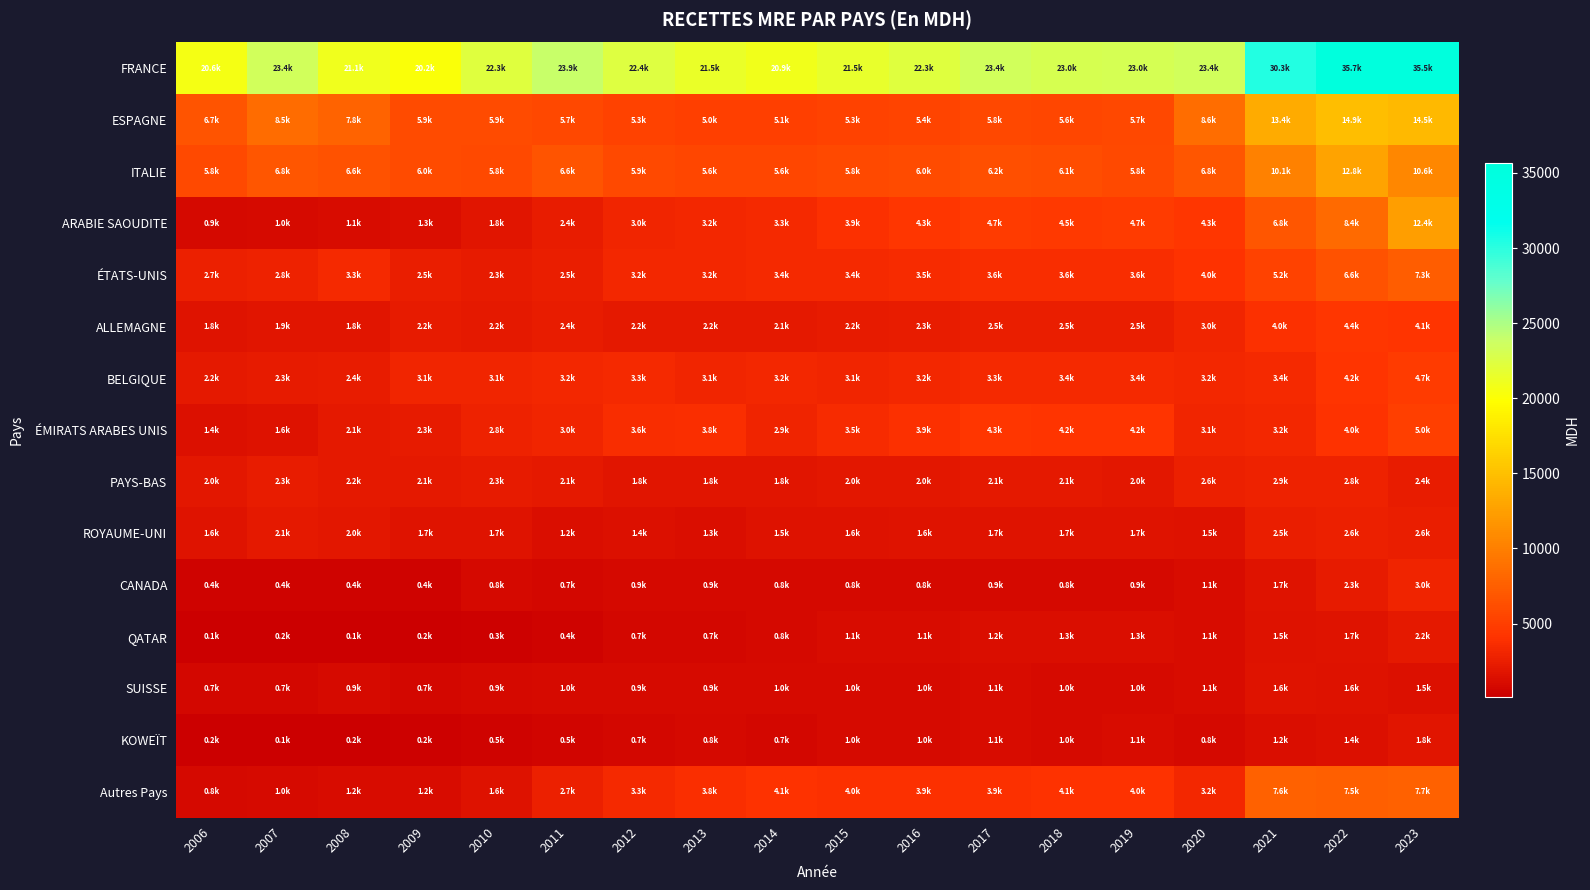

Reading left to right, list all the values displayed in this chart.

FRANCE: 2006=20636.4	2007=23353.3	2008=21057.8	2009=20227.5	2010=22313.9	2011=23875.8	2012=22398.3	2013=21451.5	2014=20909.6	2015=21498.2	2016=22252.8	2017=23419.6	2018=23016.3	2019=23038.7	2020=23426.4	2021=30263.0	2022=35675.0	2023=35500.0
ESPAGNE: 2006=6698.7	2007=8504.9	2008=7764.7	2009=5941.0	2010=5947.7	2011=5663.9	2012=5290.0	2013=5039.2	2014=5085.8	2015=5275.6	2016=5436.0	2017=5767.0	2018=5611.9	2019=5716.7	2020=8625.9	2021=13417.0	2022=14884.0	2023=14513.0
ITALIE: 2006=5843.7	2007=6808.5	2008=6554.6	2009=6013.6	2010=5801.1	2011=6647.4	2012=5909.3	2013=5640.0	2014=5632.9	2015=5810.3	2016=5997.8	2017=6240.6	2018=6102.6	2019=5816.3	2020=6772.0	2021=10113.0	2022=12764.0	2023=10567.0
ARABIE SAOUDITE: 2006=859.2	2007=1029.1	2008=1094.4	2009=1278.3	2010=1825.0	2011=2427.7	2012=3045.4	2013=3202.1	2014=3342.5	2015=3921.2	2016=4299.2	2017=4696.1	2018=4549.2	2019=4719.5	2020=4327.2	2021=6810.0	2022=8408.0	2023=12357.0
ÉTATS-UNIS: 2006=2709.8	2007=2761.4	2008=3320.4	2009=2513.7	2010=2292.4	2011=2494.6	2012=3200.6	2013=3238.8	2014=3379.7	2015=3402.4	2016=3515.0	2017=3600.9	2018=3576.1	2019=3631.8	2020=4044.6	2021=5246.0	2022=6598.0	2023=7341.0
ALLEMAGNE: 2006=1754.0	2007=1865.0	2008=1776.4	2009=2201.8	2010=2174.5	2011=2364.4	2012=2162.7	2013=2162.8	2014=2146.8	2015=2219.1	2016=2326.3	2017=2463.5	2018=2471.7	2019=2494.9	2020=3049.8	2021=3961.0	2022=4394.0	2023=4142.0
BELGIQUE: 2006=2153.8	2007=2293.3	2008=2390.9	2009=3127.7	2010=3098.8	2011=3192.8	2012=3310.0	2013=3137.6	2014=3207.3	2015=3136.6	2016=3224.1	2017=3346.9	2018=3358.1	2019=3376.7	2020=3204.6	2021=3382.0	2022=4155.0	2023=4683.0
ÉMIRATS ARABES UNIS: 2006=1431.7	2007=1568.6	2008=2146.0	2009=2311.2	2010=2826.2	2011=3042.7	2012=3646.3	2013=3805.7	2014=2947.8	2015=3521.5	2016=3903.4	2017=4344.6	2018=4206.9	2019=4176.1	2020=3138.5	2021=3212.0	2022=4016.0	2023=5012.0
PAYS-BAS: 2006=1970.4	2007=2321.8	2008=2150.2	2009=2086.1	2010=2293.5	2011=2106.3	2012=1845.7	2013=1788.3	2014=1790.9	2015=1962.9	2016=2020.0	2017=2148.7	2018=2098.6	2019=2021.0	2020=2610.5	2021=2850.0	2022=2784.0	2023=2395.0
ROYAUME-UNI: 2006=1643.0	2007=2112.2	2008=1981.8	2009=1747.6	2010=1732.2	2011=1241.8	2012=1439.1	2013=1320.5	2014=1485.9	2015=1559.2	2016=1629.2	2017=1716.1	2018=1670.1	2019=1710.1	2020=1533.4	2021=2482.0	2022=2617.0	2023=2557.0
CANADA: 2006=368.7	2007=430.6	2008=406.8	2009=426.8	2010=838.5	2011=682.9	2012=852.2	2013=860.2	2014=808.4	2015=805.5	2016=825.9	2017=852.0	2018=849.6	2019=852.9	2020=1135.7	2021=1744.0	2022=2279.0	2023=3008.0
QATAR: 2006=90.4	2007=173.5	2008=104.6	2009=184.8	2010=309.5	2011=390.4	2012=674.9	2013=712.6	2014=840.6	2015=1070.3	2016=1148.6	2017=1231.4	2018=1261.0	2019=1286.1	2020=1134.2	2021=1531.0	2022=1712.0	2023=2151.0
SUISSE: 2006=677.7	2007=654.1	2008=934.2	2009=702.8	2010=880.1	2011=1015.4	2012=934.5	2013=938.6	2014=1022.0	2015=1044.5	2016=1028.6	2017=1087.8	2018=1041.5	2019=1039.9	2020=1093.9	2021=1645.0	2022=1569.0	2023=1477.0
KOWEÏT: 2006=200.7	2007=132.5	2008=197.1	2009=247.4	2010=462.6	2011=533.0	2012=700.6	2013=786.3	2014=731.2	2015=961.9	2016=1030.2	2017=1088.5	2018=1046.2	2019=1101.1	2020=823.3	2021=1224.0	2022=1448.0	2023=1822.0
Autres Pays: 2006=795.6	2007=991.9	2008=1192.5	2009=1200.2	2010=1591.2	2011=2706.1	2012=3341.2	2013=3780.4	2014=4078.3	2015=3967.3	2016=3915.7	2017=3894.6	2018=4077.2	2019=4033.9	2020=3220.2	2021=7600.0	2022=7458.0	2023=7691.0